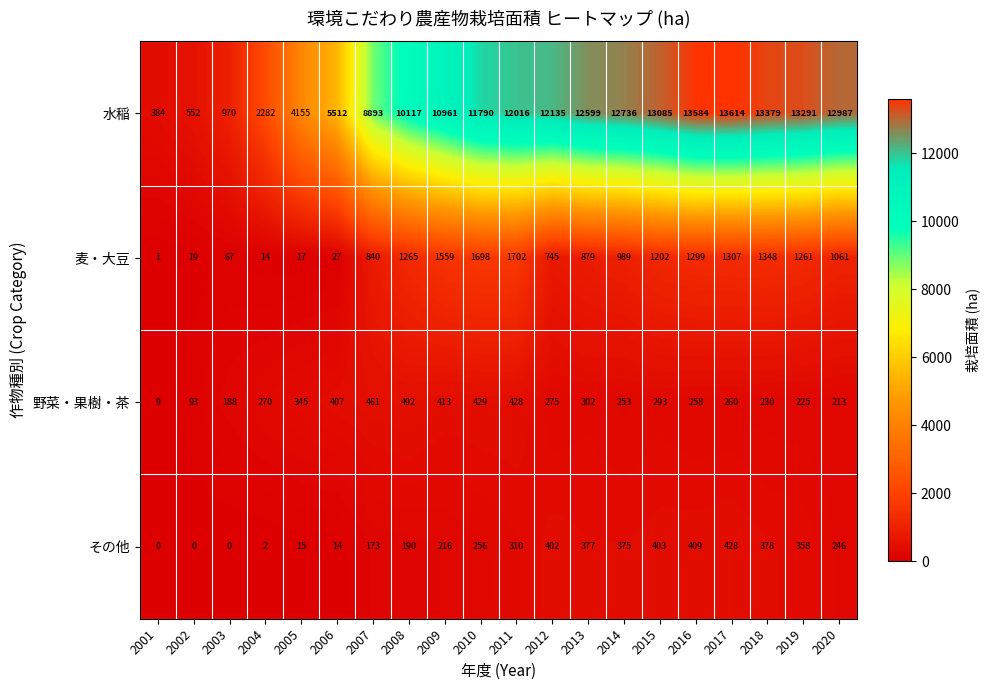

Is it true that 野菜・果樹・茶 equals 270 at 2004?

True